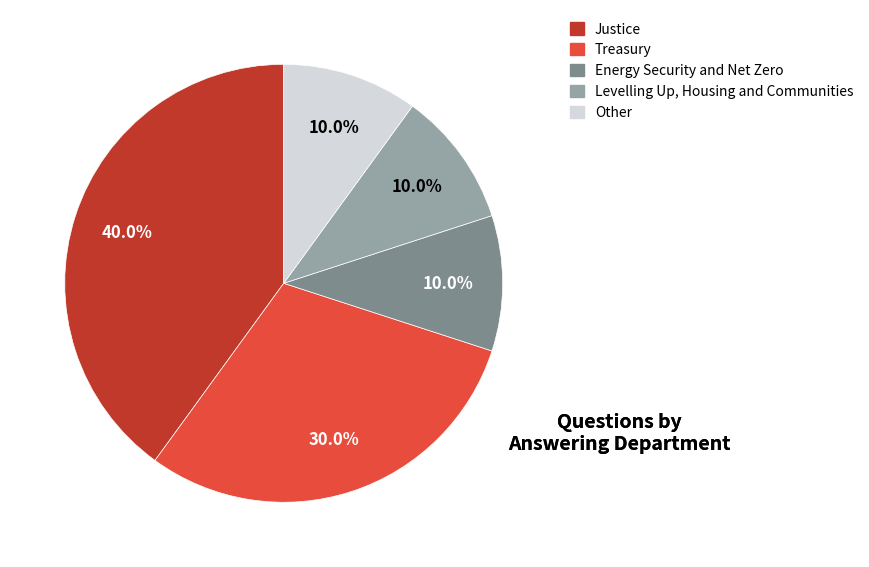

Is there a majority slice in this chart?

No